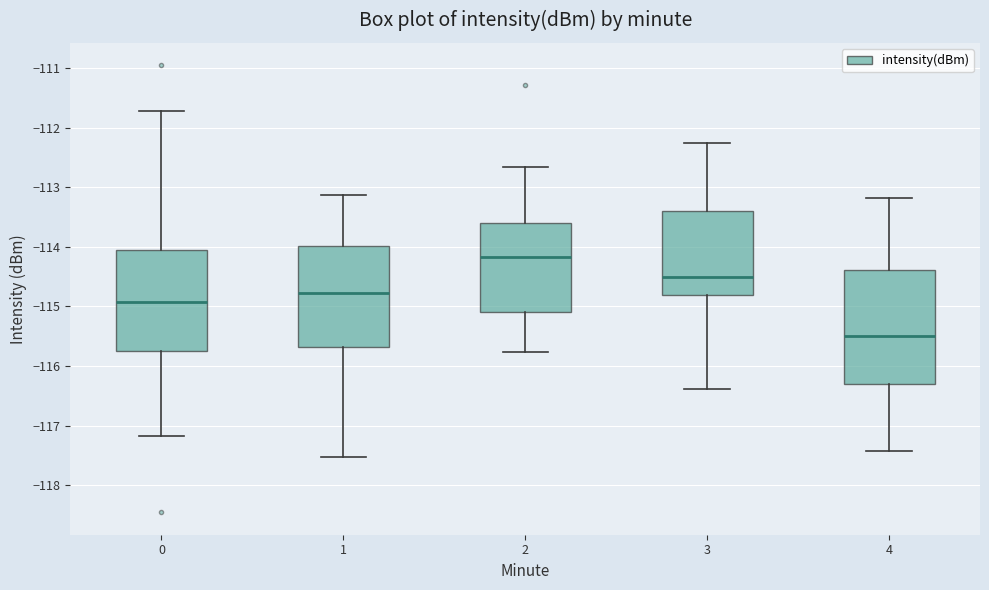

Which box's median line is the lowest?

4